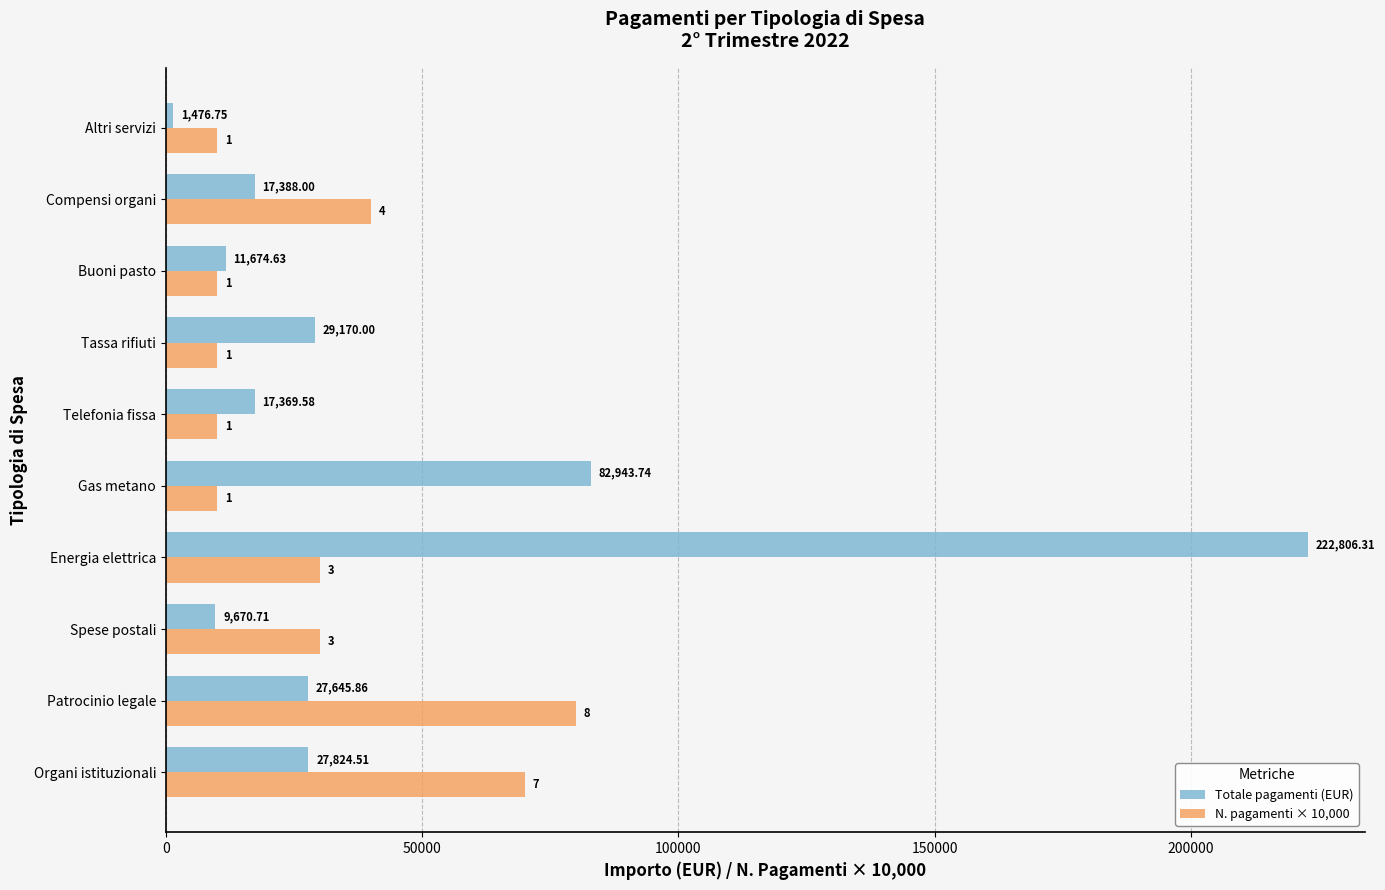

What is the sum of the Totale pagamenti (EUR) values at Compensi organi and Tassa rifiuti?

46558.0